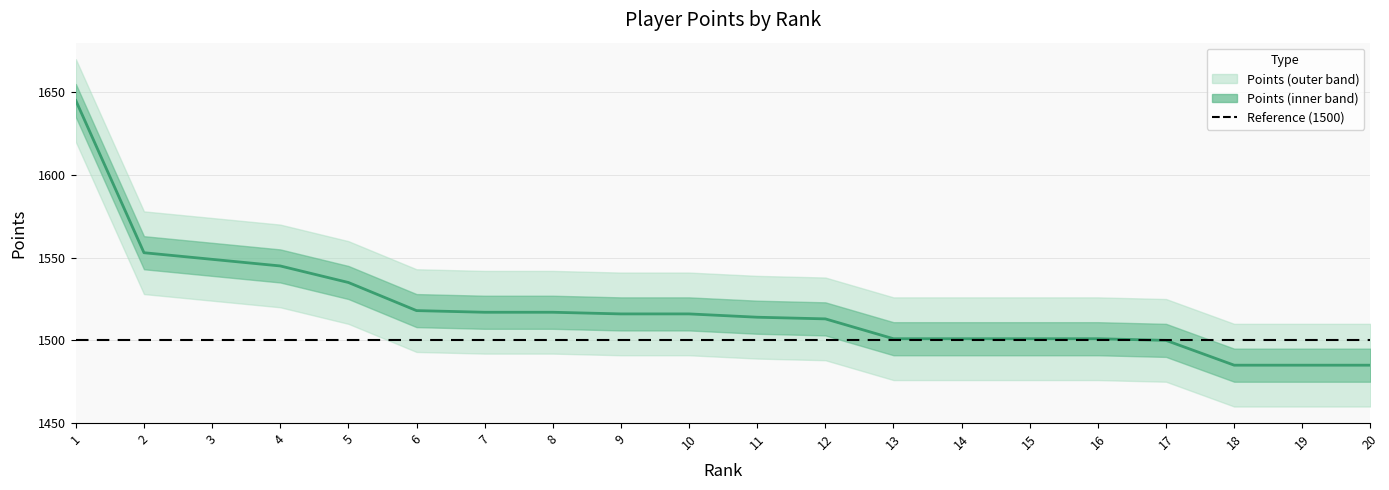

What is the value of the 20th point from the left?

1485